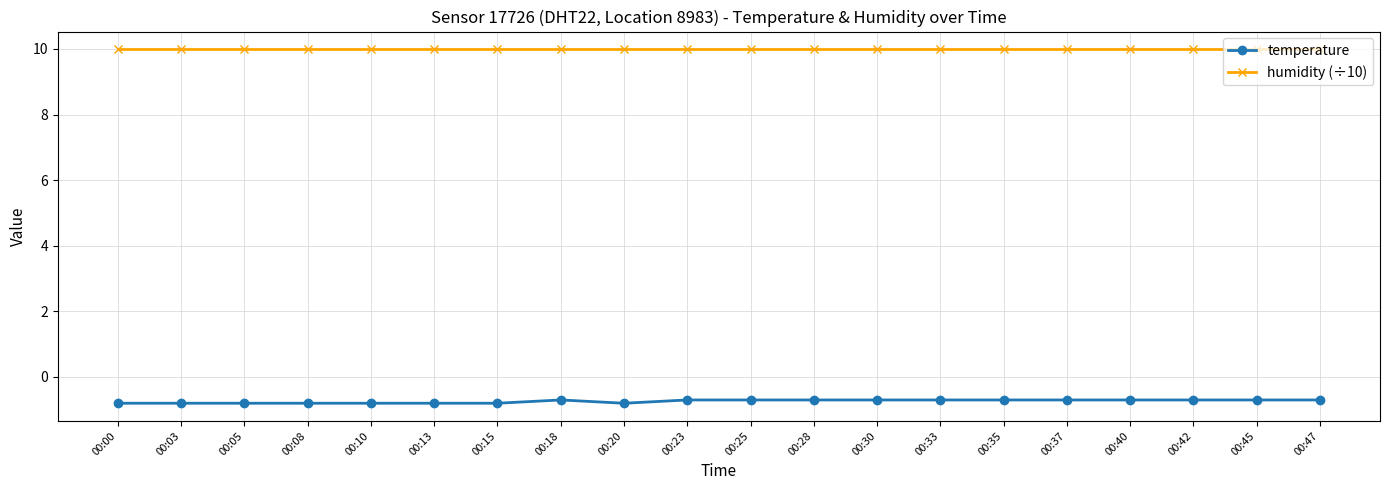

What is the sum of the humidity (÷10) values at 00:10 and 00:35?

20.0